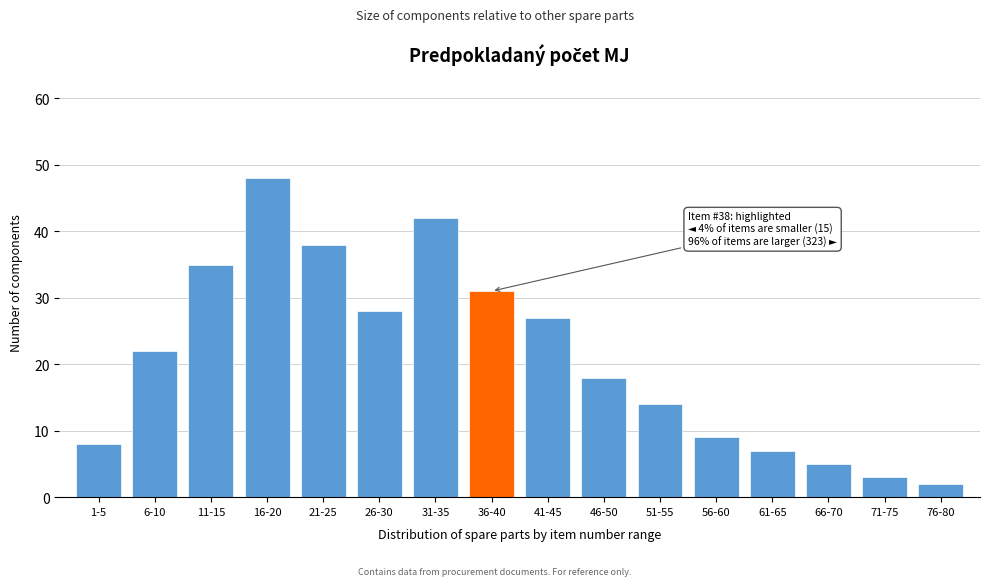

Reading right to left, list all the values displayed in this chart.

2	3	5	7	9	14	18	27	31	42	28	38	48	35	22	8